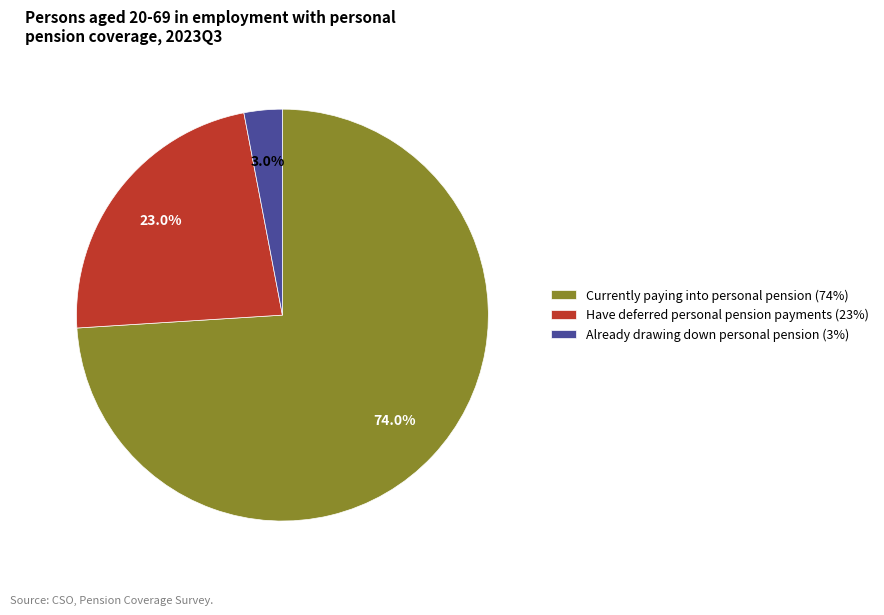

What is the largest slice in the pie chart?

Currently paying into personal pension (74%)